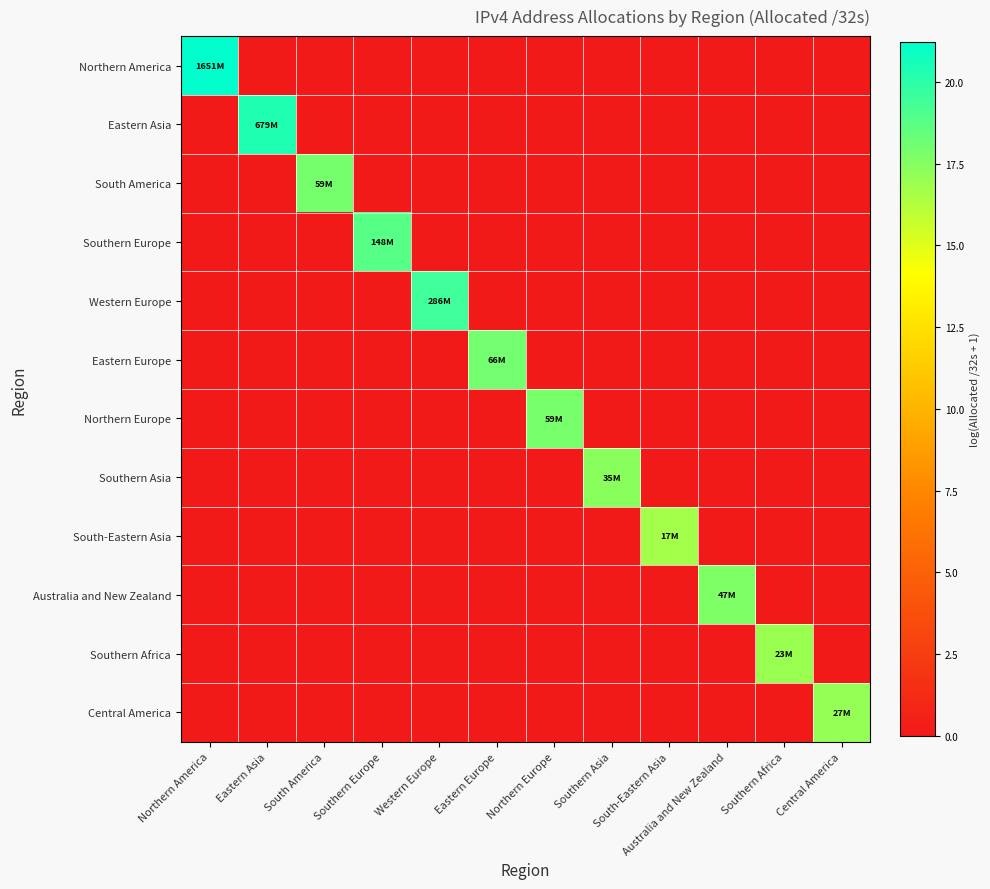

Reading left to right, transcribe all the data shown in this chart.

Northern America: Northern America=21.2	Eastern Asia=0.0	South America=0.0	Southern Europe=0.0	Western Europe=0.0	Eastern Europe=0.0	Northern Europe=0.0	Southern Asia=0.0	South-Eastern Asia=0.0	Australia and New Zealand=0.0	Southern Africa=0.0	Central America=0.0
Eastern Asia: Northern America=0.0	Eastern Asia=20.3	South America=0.0	Southern Europe=0.0	Western Europe=0.0	Eastern Europe=0.0	Northern Europe=0.0	Southern Asia=0.0	South-Eastern Asia=0.0	Australia and New Zealand=0.0	Southern Africa=0.0	Central America=0.0
South America: Northern America=0.0	Eastern Asia=0.0	South America=17.9	Southern Europe=0.0	Western Europe=0.0	Eastern Europe=0.0	Northern Europe=0.0	Southern Asia=0.0	South-Eastern Asia=0.0	Australia and New Zealand=0.0	Southern Africa=0.0	Central America=0.0
Southern Europe: Northern America=0.0	Eastern Asia=0.0	South America=0.0	Southern Europe=18.8	Western Europe=0.0	Eastern Europe=0.0	Northern Europe=0.0	Southern Asia=0.0	South-Eastern Asia=0.0	Australia and New Zealand=0.0	Southern Africa=0.0	Central America=0.0
Western Europe: Northern America=0.0	Eastern Asia=0.0	South America=0.0	Southern Europe=0.0	Western Europe=19.5	Eastern Europe=0.0	Northern Europe=0.0	Southern Asia=0.0	South-Eastern Asia=0.0	Australia and New Zealand=0.0	Southern Africa=0.0	Central America=0.0
Eastern Europe: Northern America=0.0	Eastern Asia=0.0	South America=0.0	Southern Europe=0.0	Western Europe=0.0	Eastern Europe=18.0	Northern Europe=0.0	Southern Asia=0.0	South-Eastern Asia=0.0	Australia and New Zealand=0.0	Southern Africa=0.0	Central America=0.0
Northern Europe: Northern America=0.0	Eastern Asia=0.0	South America=0.0	Southern Europe=0.0	Western Europe=0.0	Eastern Europe=0.0	Northern Europe=17.9	Southern Asia=0.0	South-Eastern Asia=0.0	Australia and New Zealand=0.0	Southern Africa=0.0	Central America=0.0
Southern Asia: Northern America=0.0	Eastern Asia=0.0	South America=0.0	Southern Europe=0.0	Western Europe=0.0	Eastern Europe=0.0	Northern Europe=0.0	Southern Asia=17.4	South-Eastern Asia=0.0	Australia and New Zealand=0.0	Southern Africa=0.0	Central America=0.0
South-Eastern Asia: Northern America=0.0	Eastern Asia=0.0	South America=0.0	Southern Europe=0.0	Western Europe=0.0	Eastern Europe=0.0	Northern Europe=0.0	Southern Asia=0.0	South-Eastern Asia=16.7	Australia and New Zealand=0.0	Southern Africa=0.0	Central America=0.0
Australia and New Zealand: Northern America=0.0	Eastern Asia=0.0	South America=0.0	Southern Europe=0.0	Western Europe=0.0	Eastern Europe=0.0	Northern Europe=0.0	Southern Asia=0.0	South-Eastern Asia=0.0	Australia and New Zealand=17.7	Southern Africa=0.0	Central America=0.0
Southern Africa: Northern America=0.0	Eastern Asia=0.0	South America=0.0	Southern Europe=0.0	Western Europe=0.0	Eastern Europe=0.0	Northern Europe=0.0	Southern Asia=0.0	South-Eastern Asia=0.0	Australia and New Zealand=0.0	Southern Africa=17.0	Central America=0.0
Central America: Northern America=0.0	Eastern Asia=0.0	South America=0.0	Southern Europe=0.0	Western Europe=0.0	Eastern Europe=0.0	Northern Europe=0.0	Southern Asia=0.0	South-Eastern Asia=0.0	Australia and New Zealand=0.0	Southern Africa=0.0	Central America=17.1